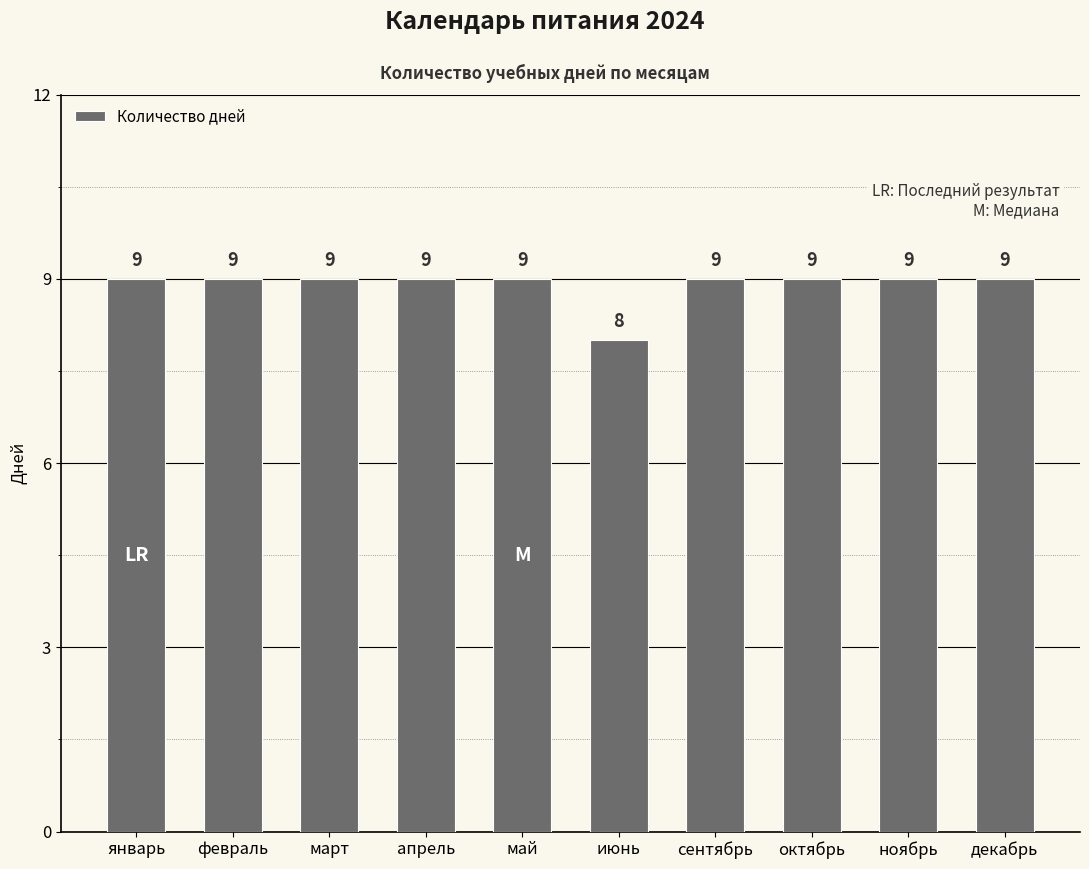

Reading left to right, list all the values displayed in this chart.

9	9	9	9	9	8	9	9	9	9